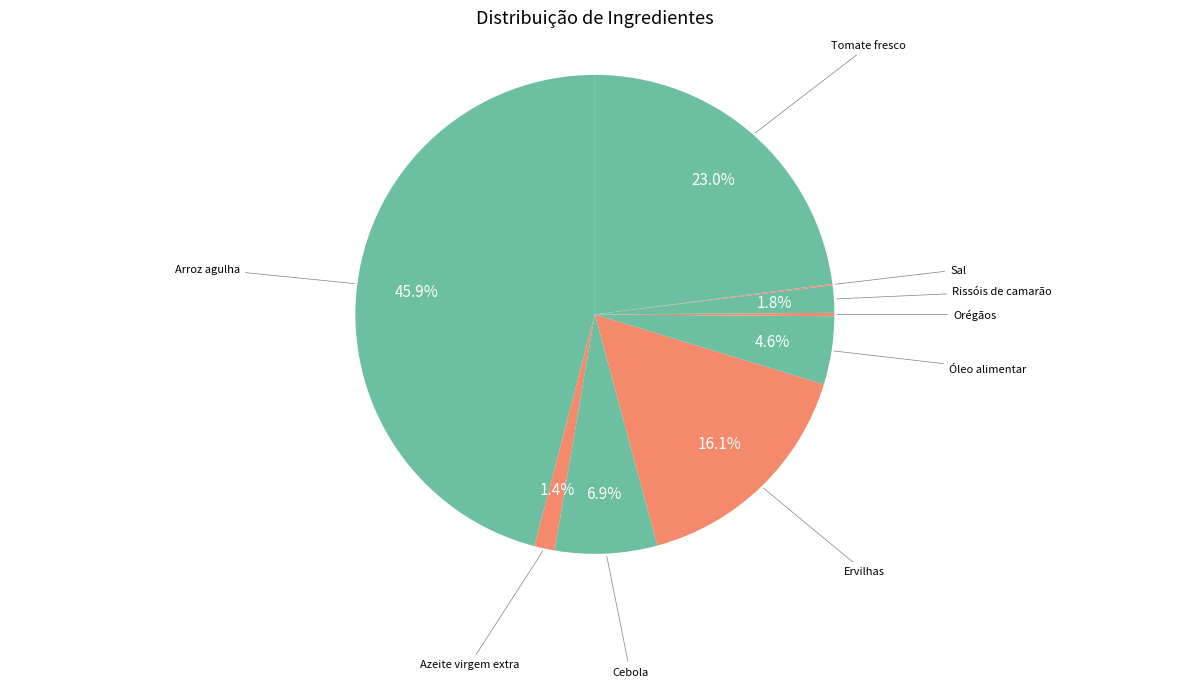

Between Cebola and Rissóis de camarão, which is larger?

Cebola